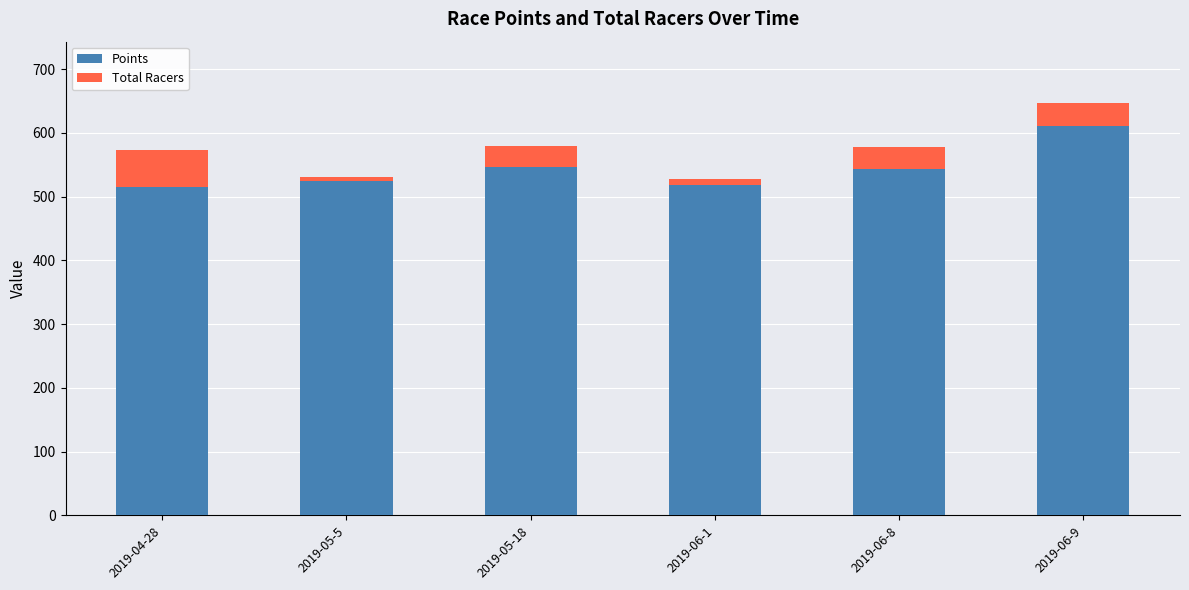

At which category is the sum across all series the highest?

2019-06-9